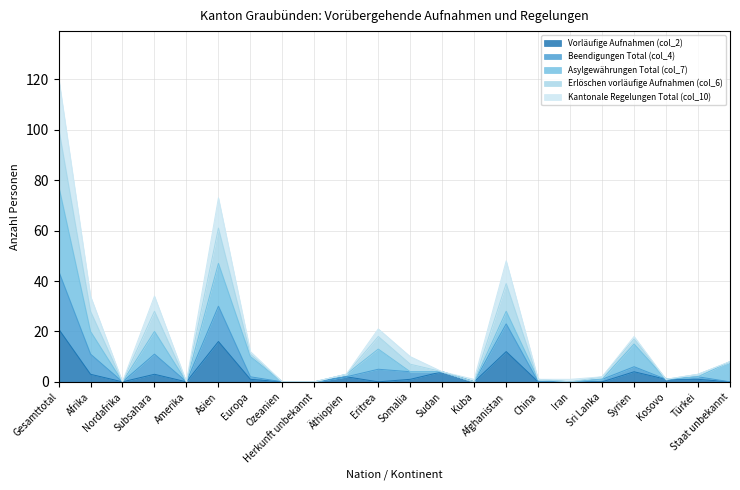

True or false: Beendigungen Total (col_4) and Vorläufige Aufnahmen (col_2) intersect in this chart.

False